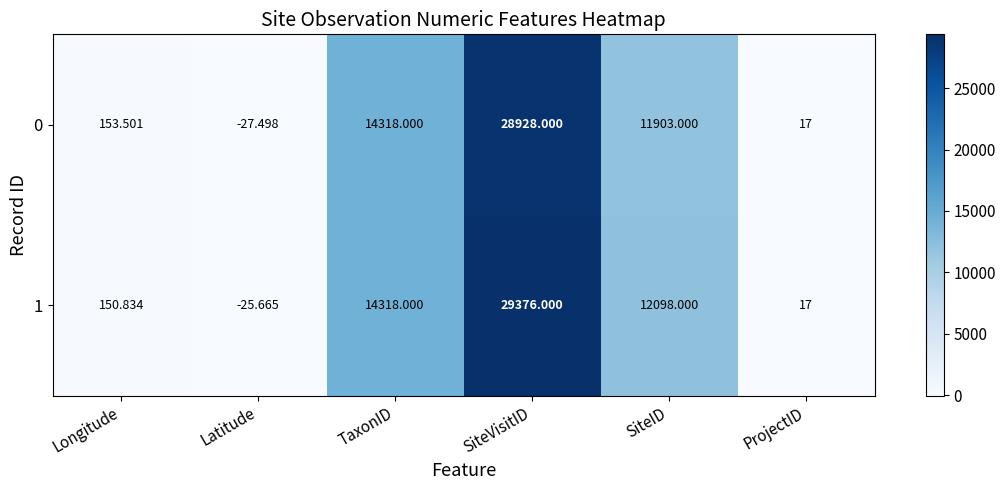

Rank the series by their average value, from lowest to highest.

0, 1